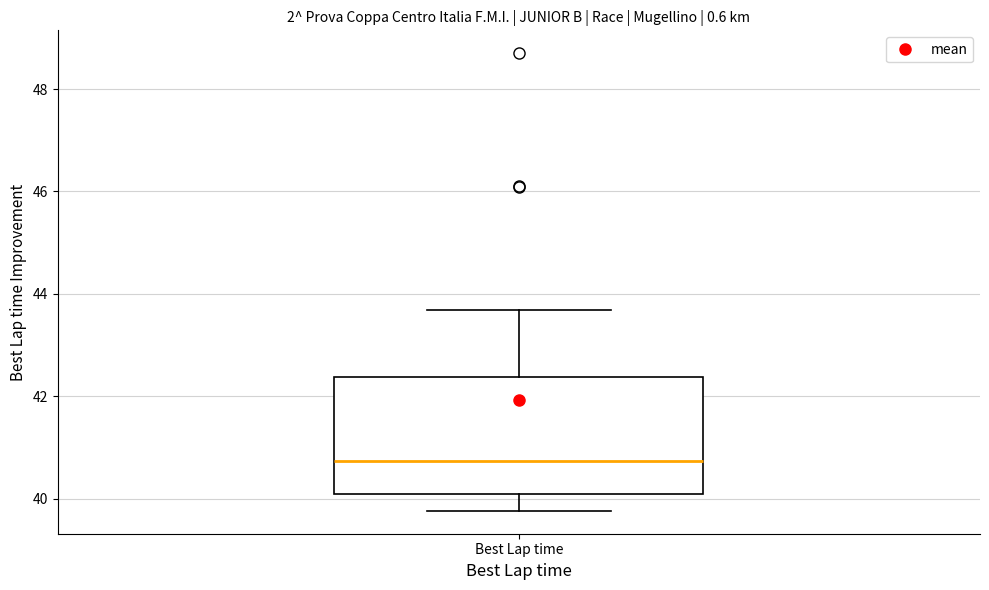

Transcribe this box plot: give where the median line is, the range the box spans, and where the two whiskers end, as read against the y-axis. The values are not printed on the chart, so give them approximately, as read against the axis.

median 40.8, box 40.0 to 42.4, whiskers 39.8 to 43.6